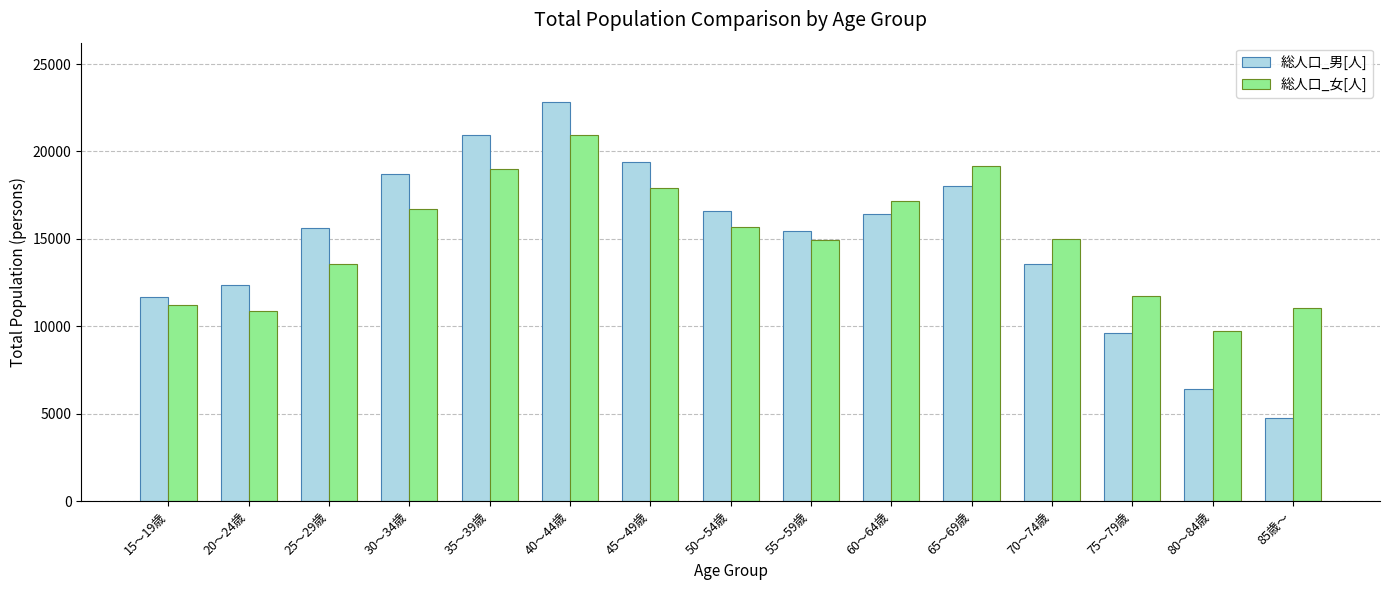

What is the total value across all series at 55～59歳?

30388